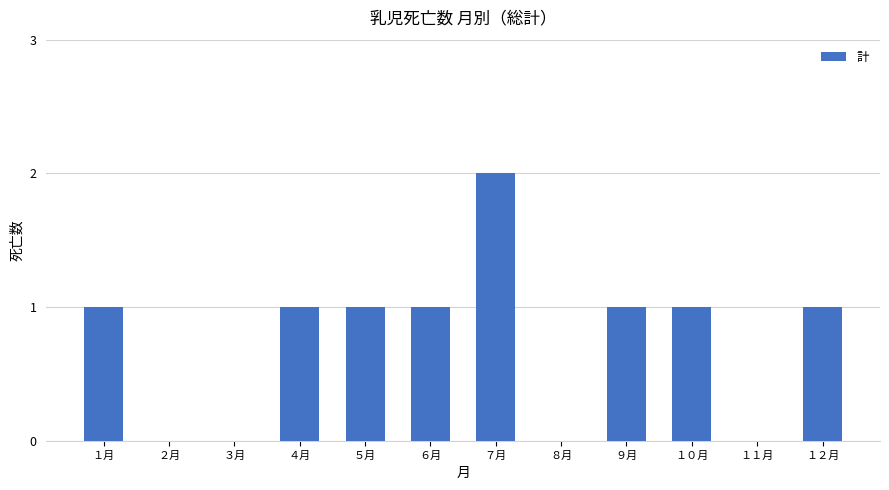

Which category has the highest value across all series?

７月